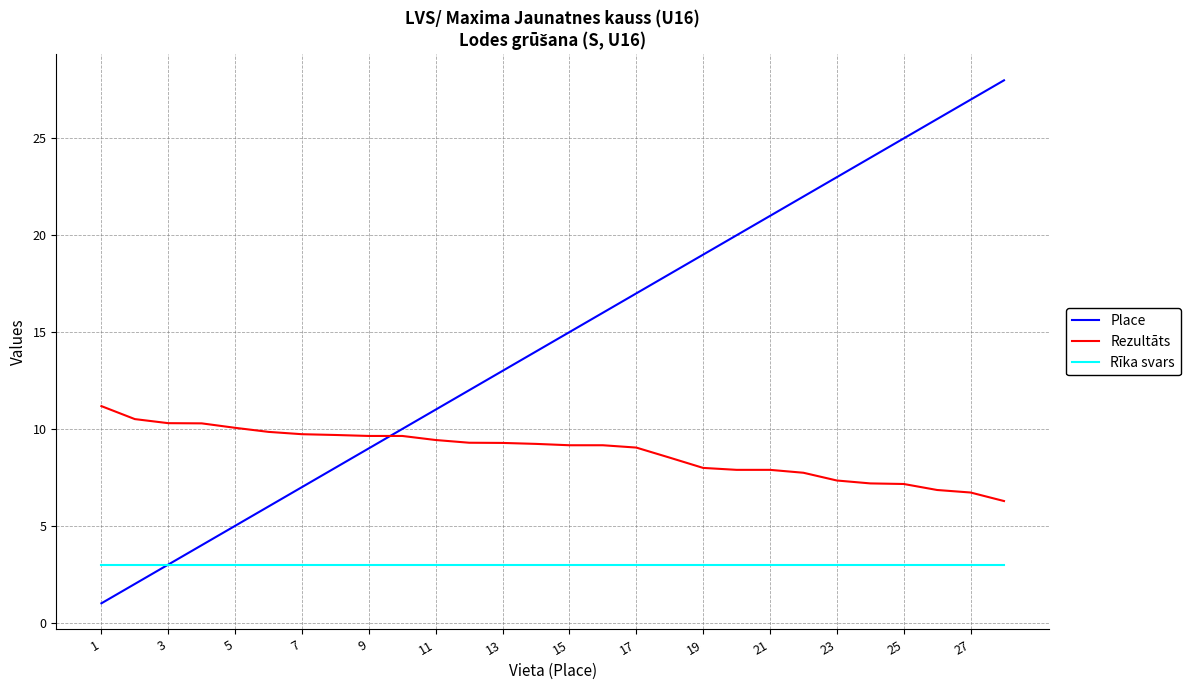

How many intersections are there between Rezultāts and Place?

1